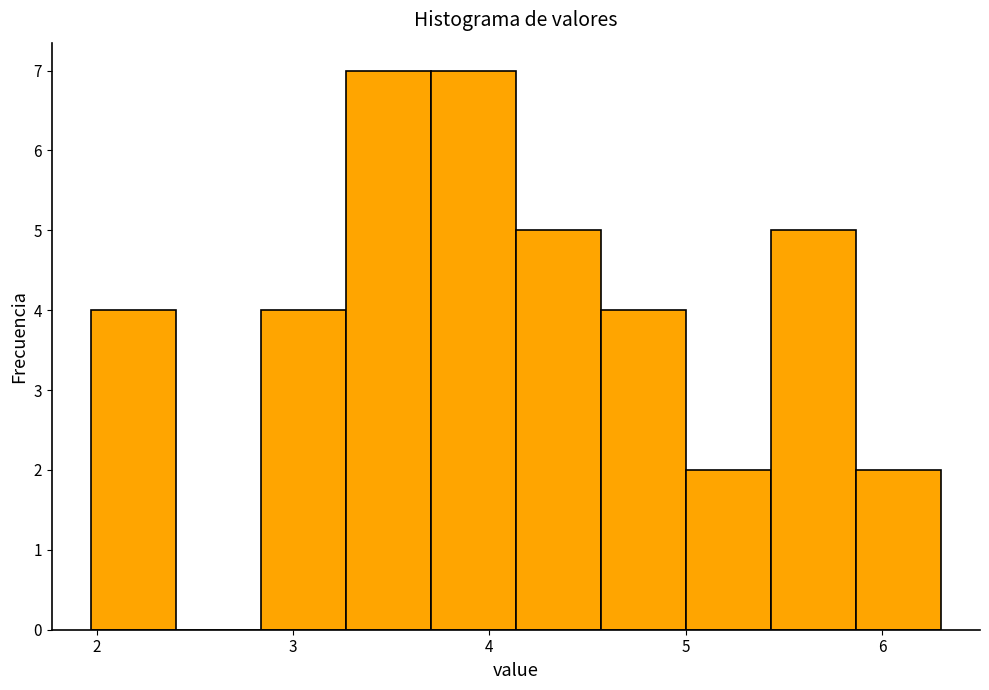

Reading left to right, list every bar in this chart as the range it spans on the x-axis followed by its height. Neither the bar edges nor the heights are printed on the chart, so give them approximately, as read against the axes.

2.0 to 2.4: 4
2.4 to 2.8: 0
2.8 to 3.3: 4
3.3 to 3.7: 7
3.7 to 4.1: 7
4.1 to 4.6: 5
4.6 to 5.0: 4
5.0 to 5.4: 2
5.4 to 5.9: 5
5.9 to 6.3: 2